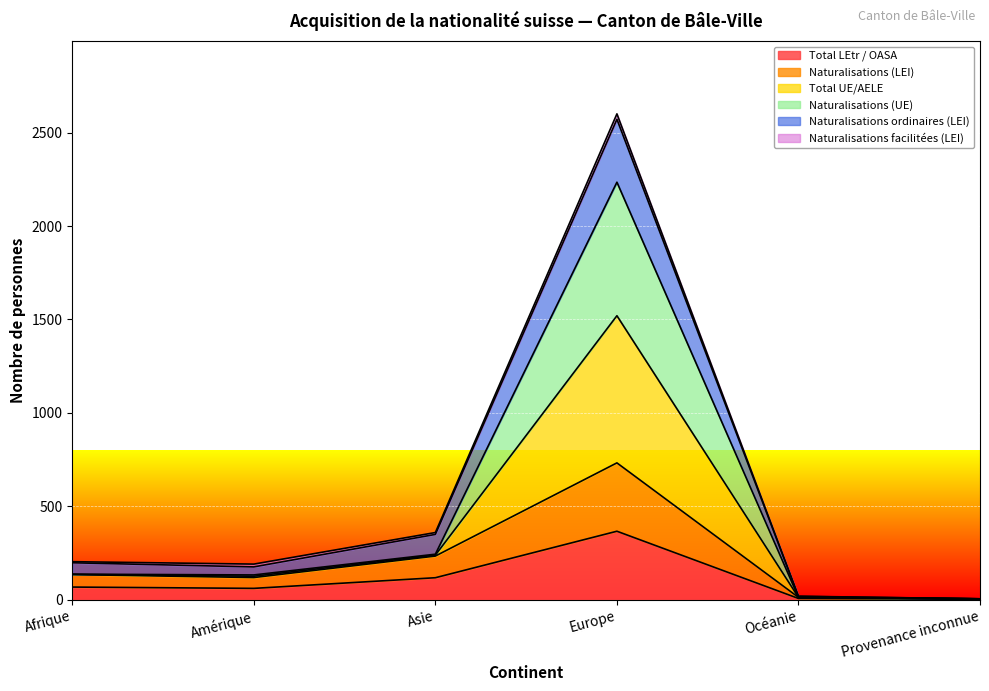

How many lines are shown in the chart?

6